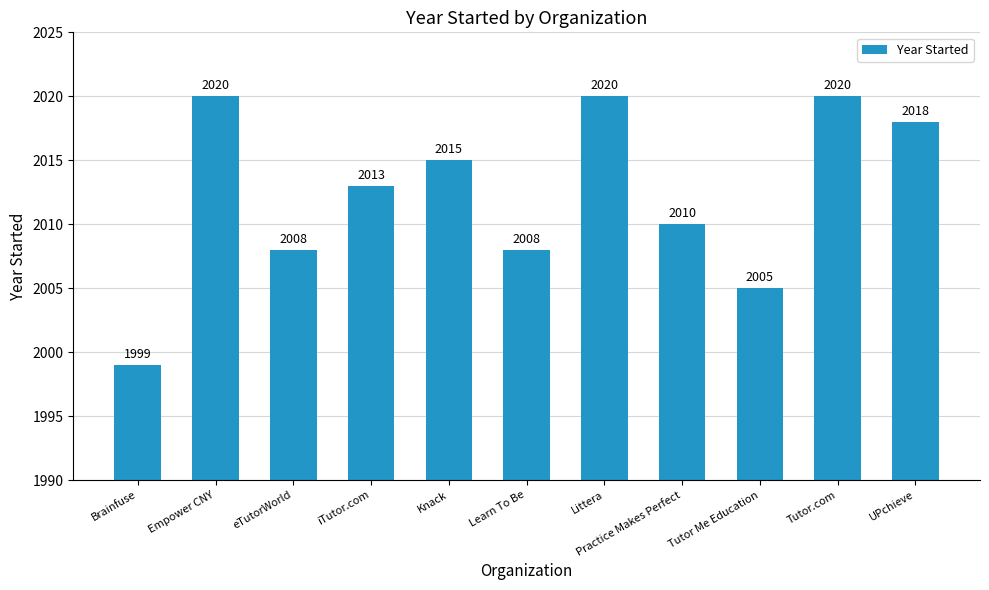

Count the number of categories in the chart.

11